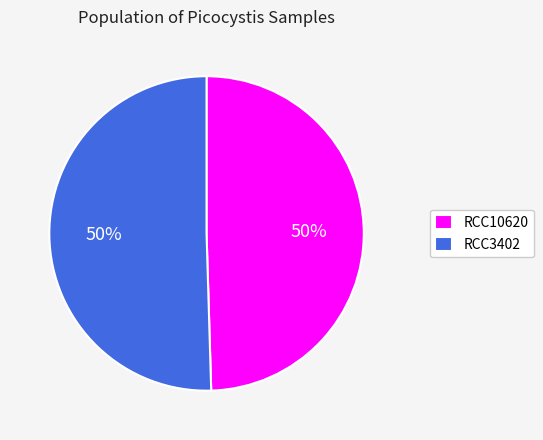

Do RCC3402 and RCC10620 together represent more than half of the pie?

Yes